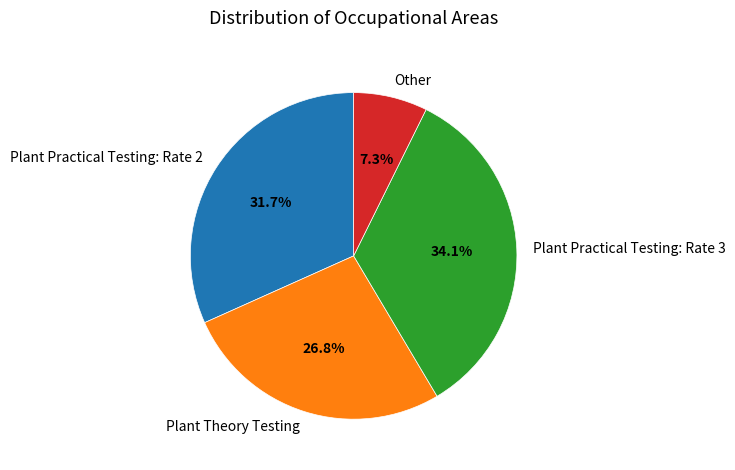

Which category has the smallest portion of the pie?

Other